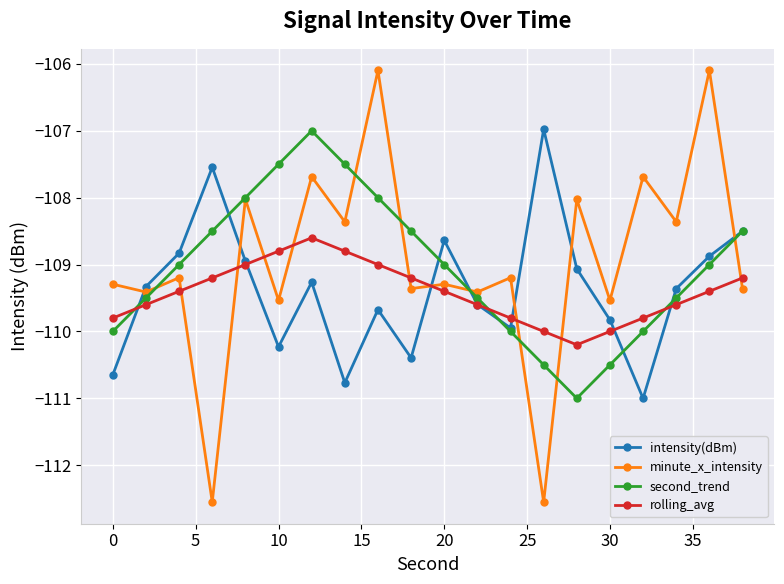

Which series has the largest total across all categories?

minute_x_intensity